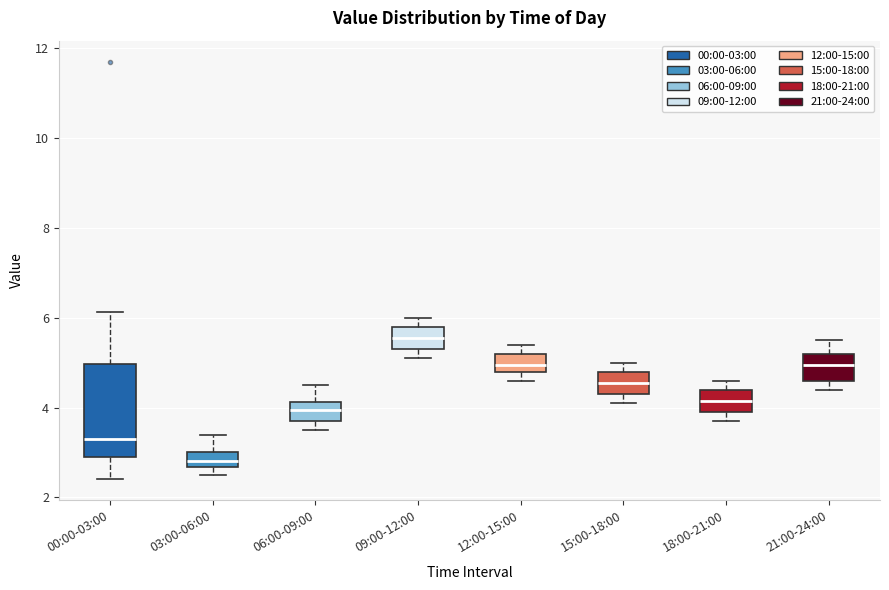

Which box has the lowest median line?

03:00-06:00